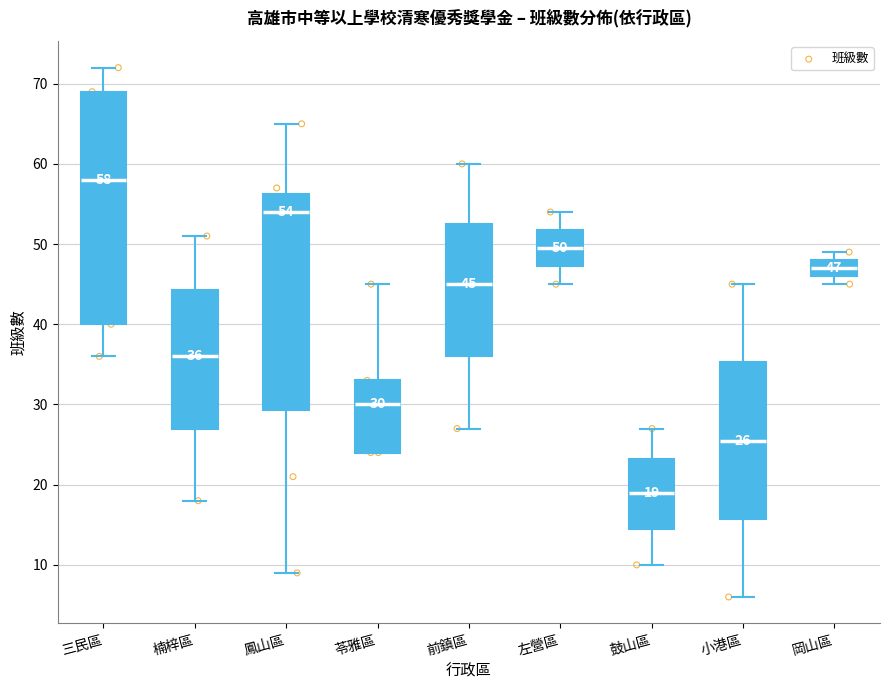

Comparing the boxes themselves (not the whiskers), which one is the tallest?

三民區